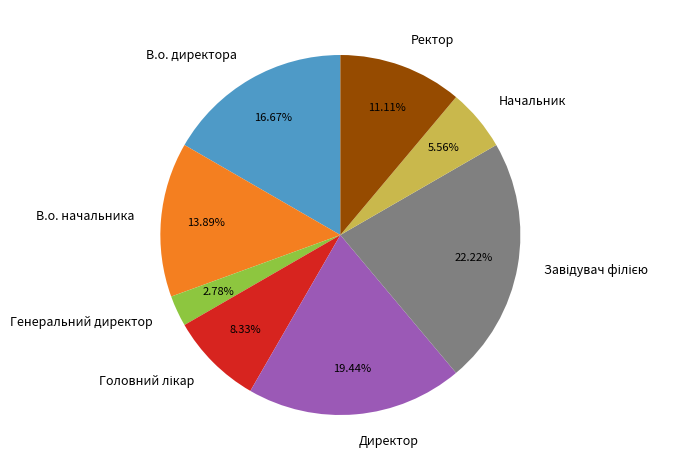

Is there a majority slice in this chart?

No